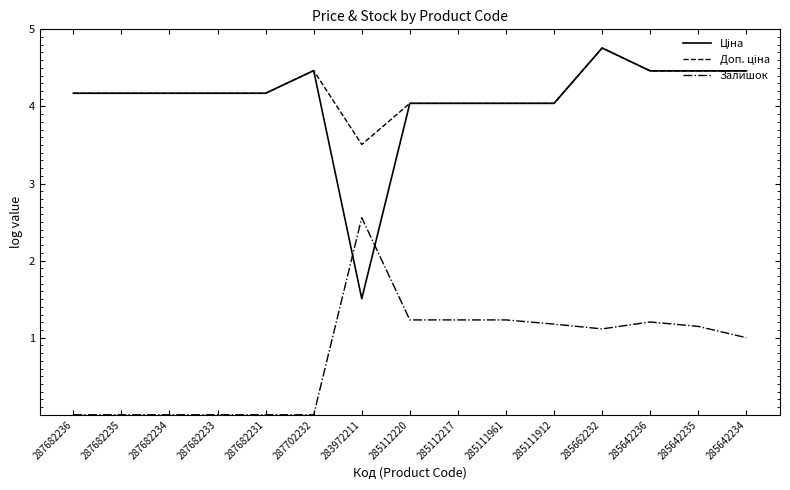

What position from the right is 287682236?

15